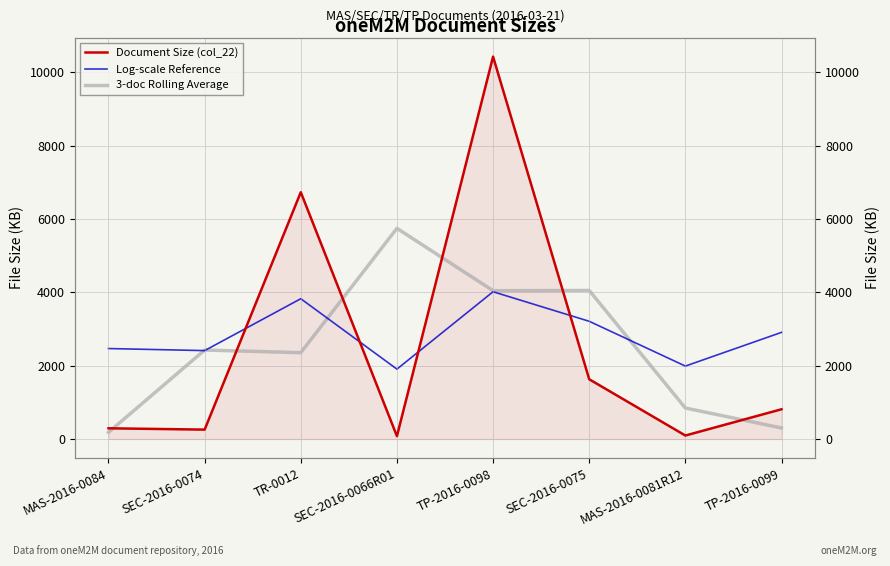

Which category has the lowest value in the Document Size (col_22) series?

SEC-2016-0066R01